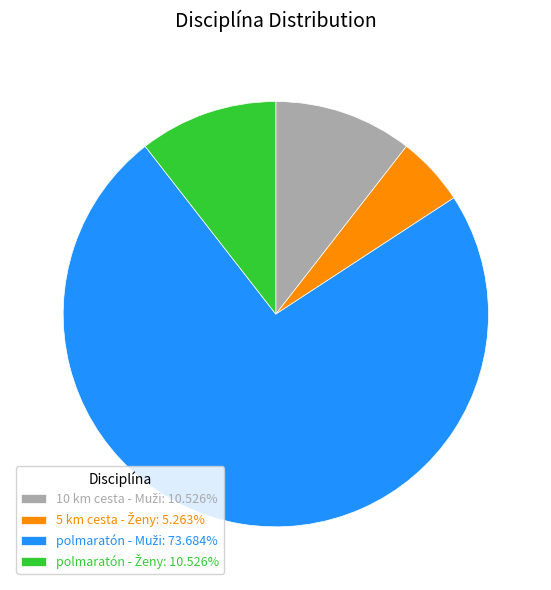

Does any single category account for the majority?

Yes